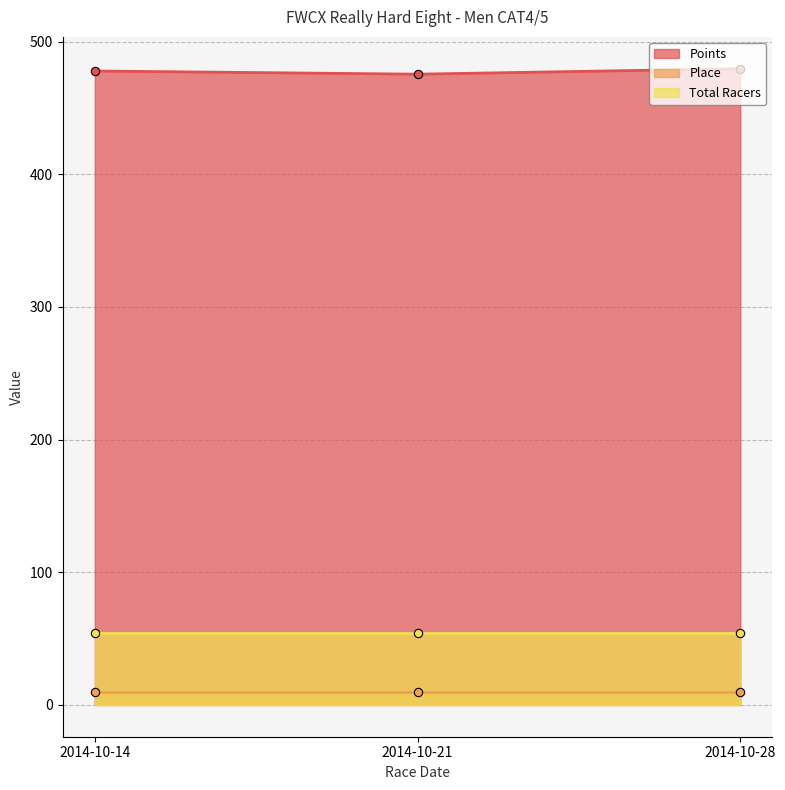

The Points series shows 739.6 at 2014-10-21. True or false?

False